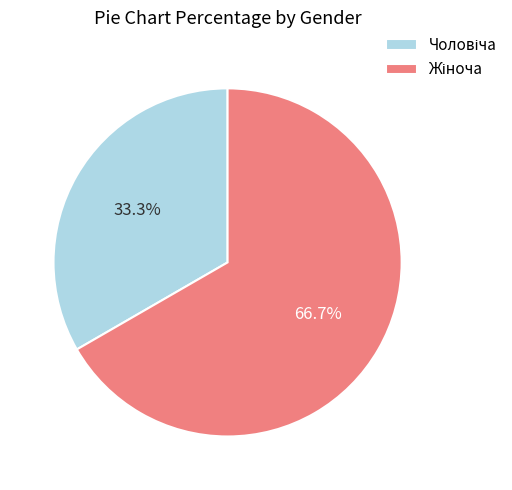

Is there a majority slice in this chart?

Yes